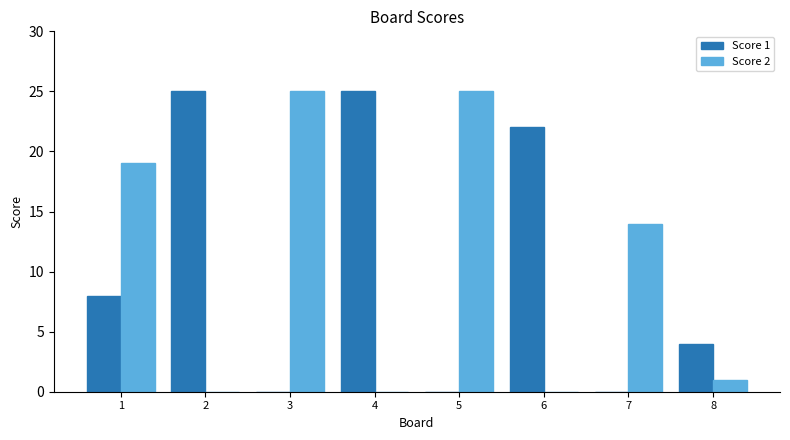

Are the bars horizontal?

No